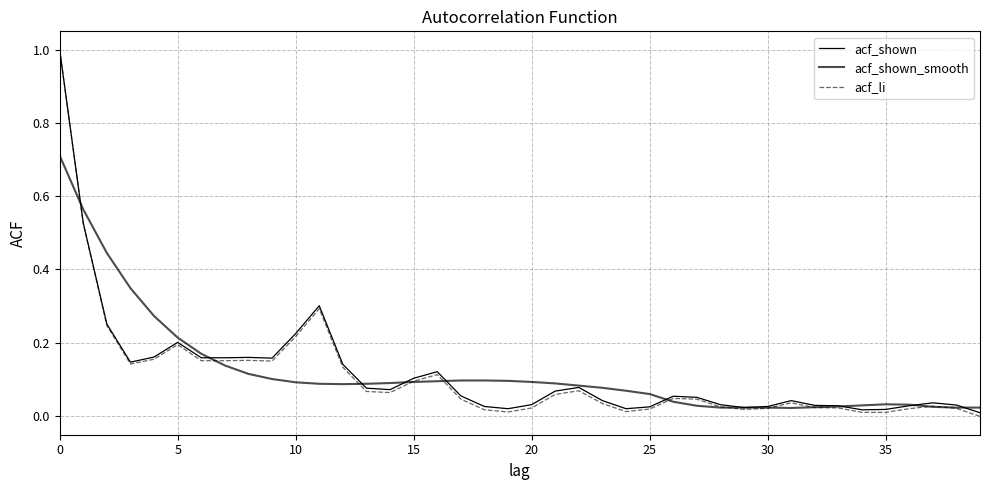

How many lines are shown in the chart?

3